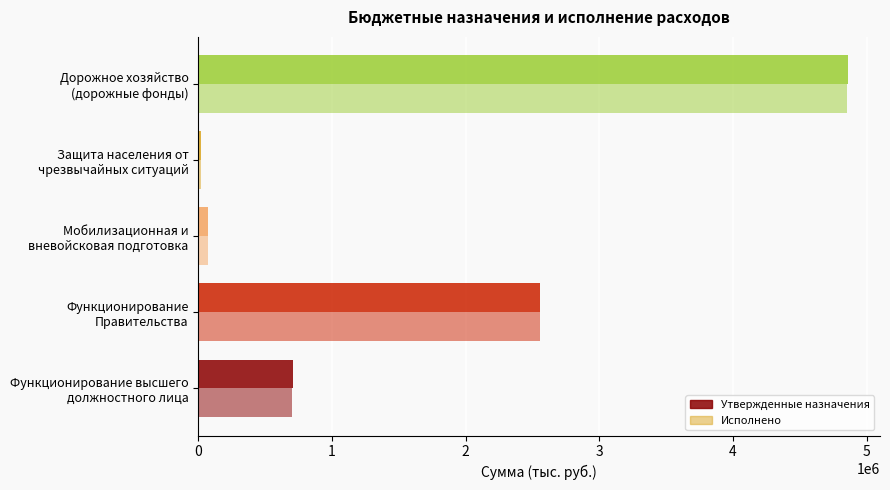

What is the minimum value shown in the chart?

21799.0